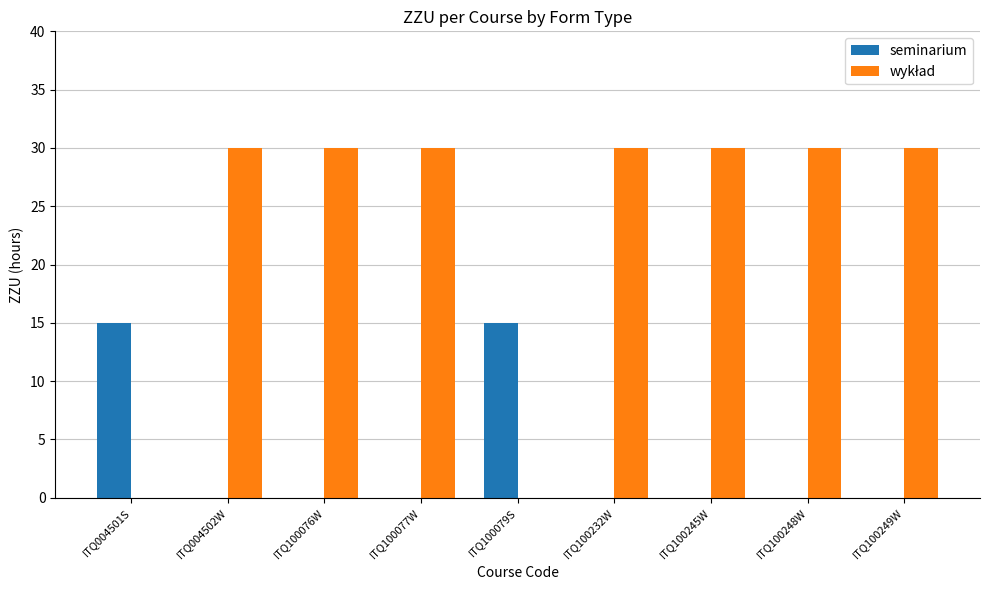

What is the greatest value displayed?

30